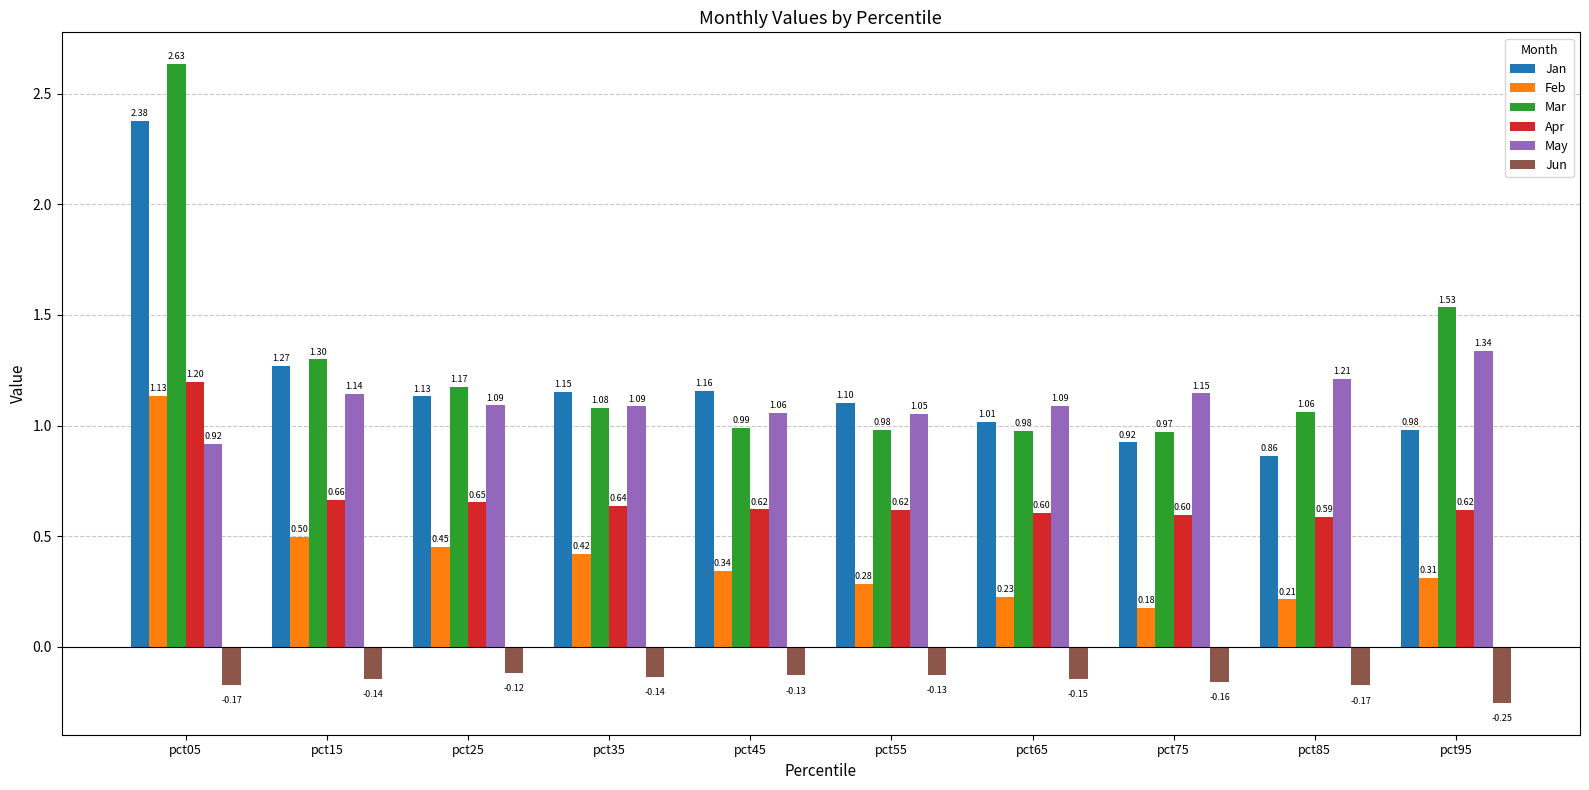

Which series changed the most between pct25 and pct35?

Mar